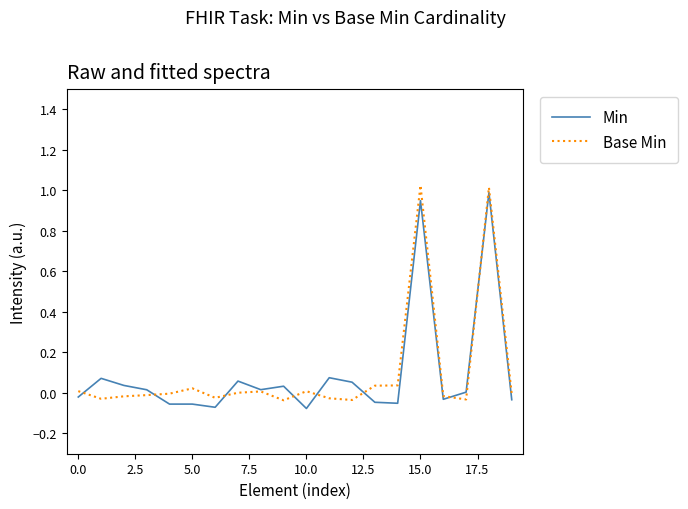

What is the value of the Min point at the 5th from the left?

-0.1